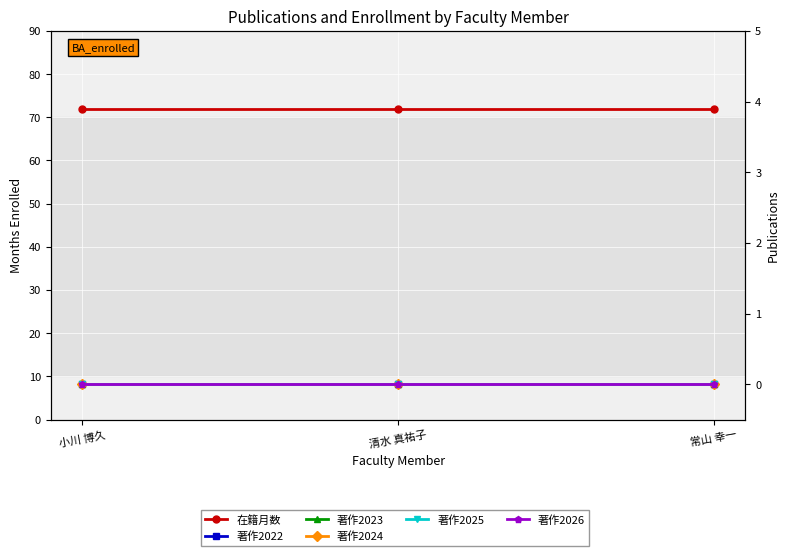

Is this an area chart (filled region under the line)?

No